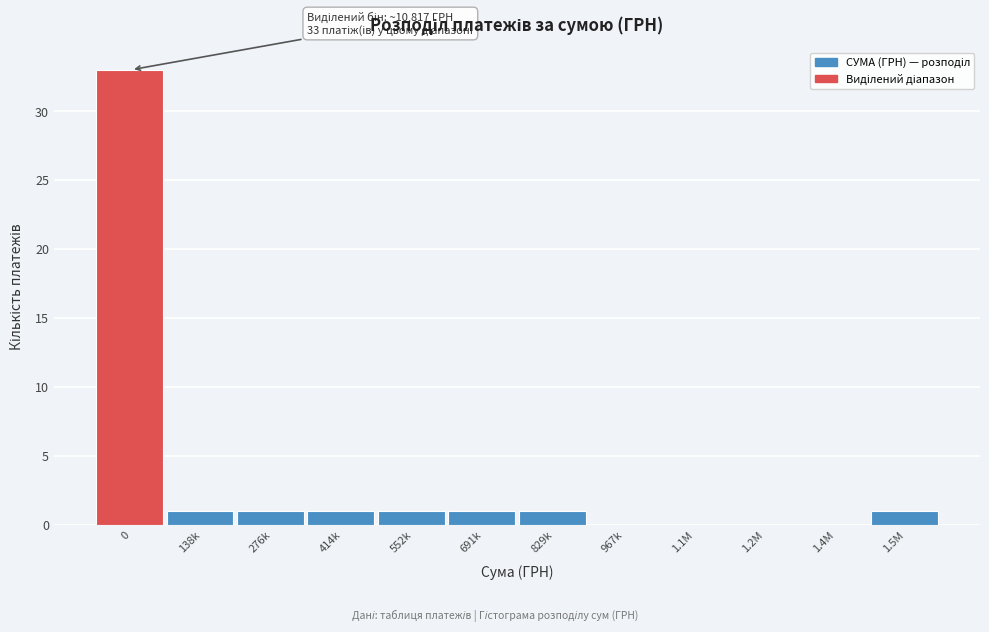

Reading left to right, extract all data points from this chart.

0=33	138k=1	276k=1	414k=1	552k=1	691k=1	829k=1	967k=0	1.1M=0	1.2M=0	1.4M=0	1.5M=1